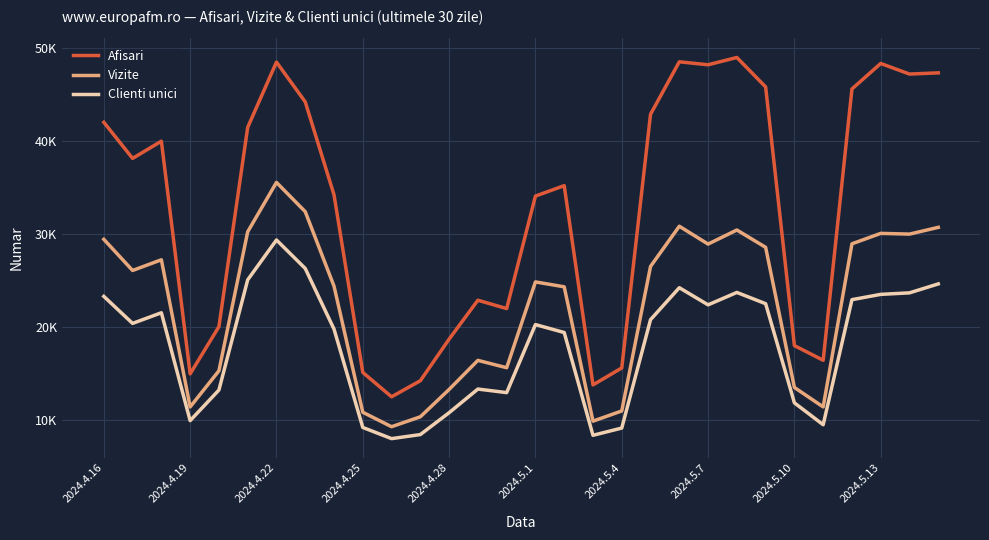

What is the average value of the Afisari series?

32798